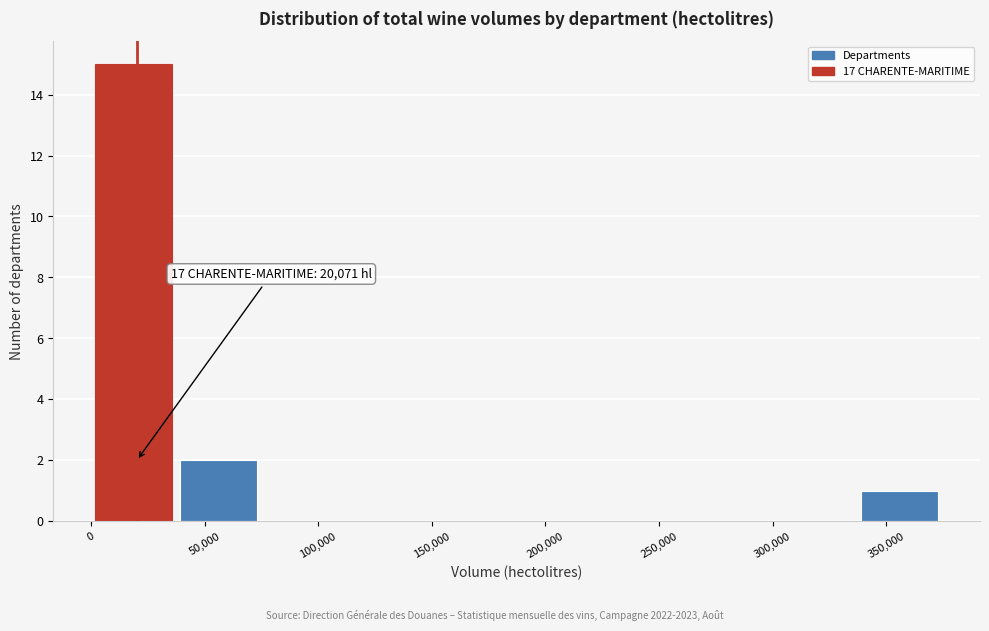

Over which range of the x-axis is the bar tallest?

0 to 35000